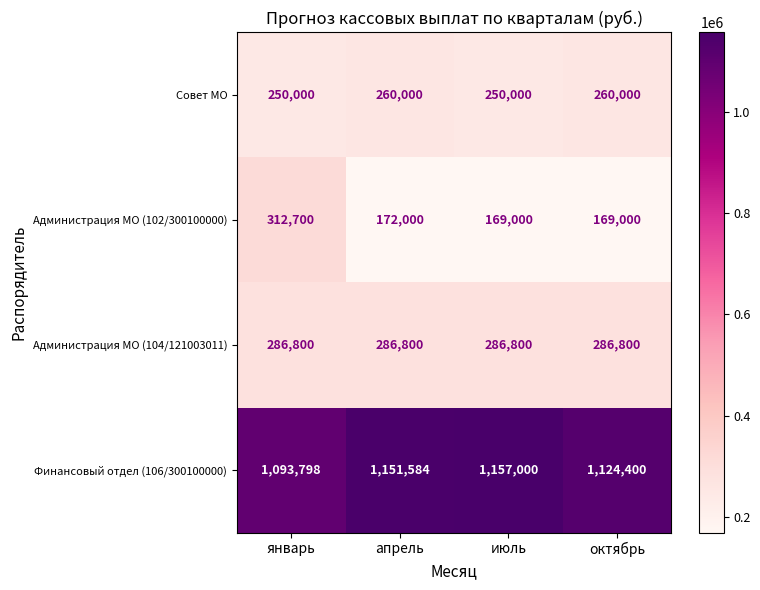

The value of Финансовый отдел (106/300100000) at январь is 1093798. True or false?

True